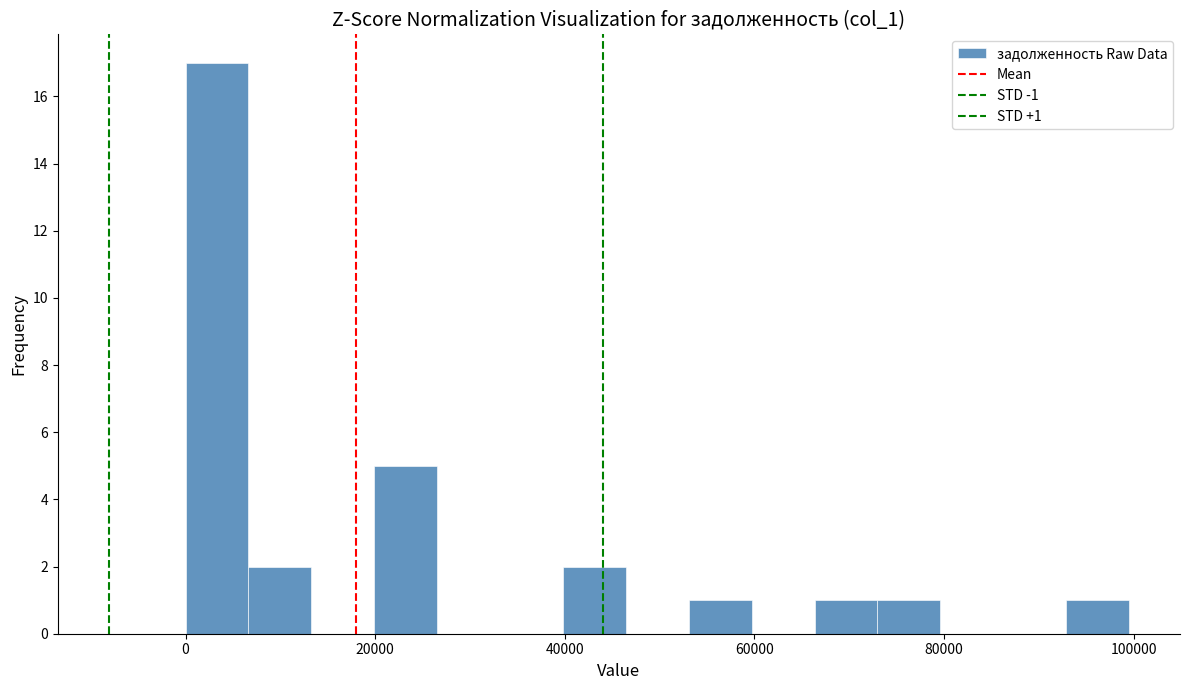

Read against the x-axis, roughly where is the centre of the tallest bar?

4000